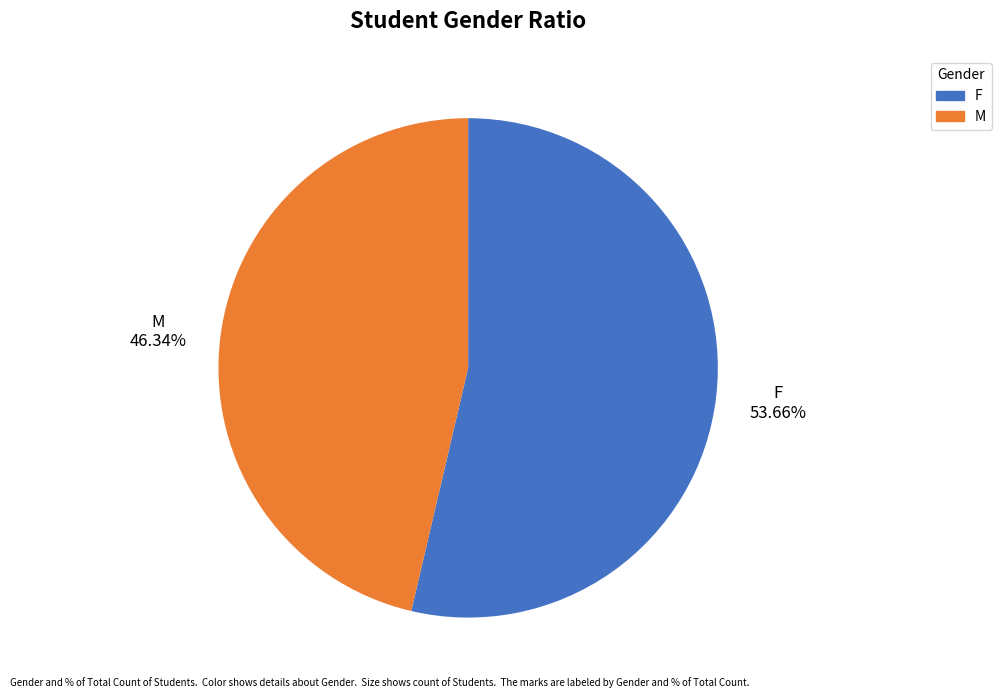

Rank the categories by value from lowest to highest.

M, F